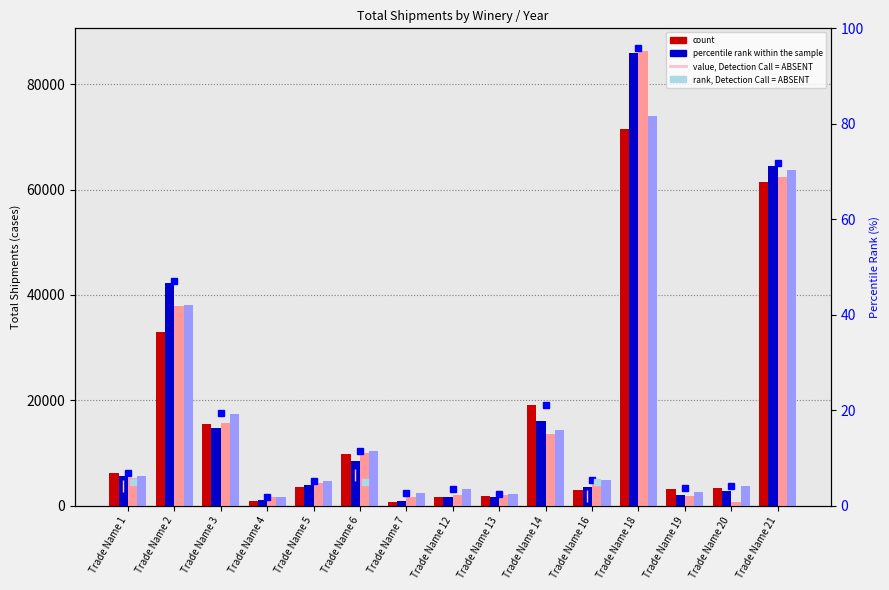

Read the Total Shipments 2016 value at Trade Name 12.

1588.1